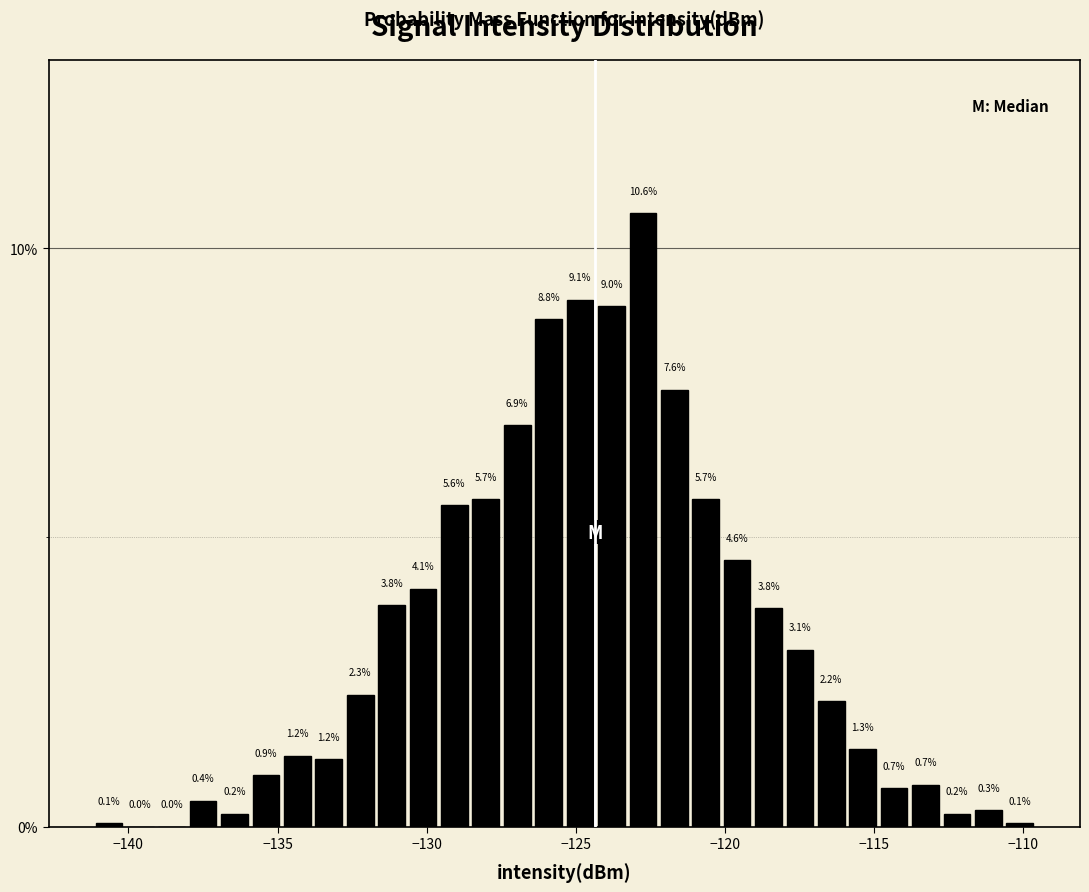

Around what value on the x-axis is the tallest bar? Give the approximate position of its centre, as read against the axis.

-123.0